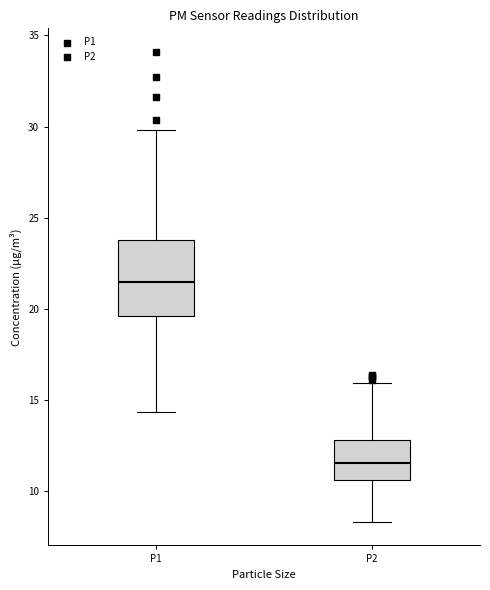

Reading left to right, read every box against the y-axis: the position of its median line, the range the box covers, and the ends of its whiskers. The values are not printed on the chart, so give them approximately, as read against the axis.

P1: median 21.5, box 19.5 to 24.0, whiskers 14.5 to 30.0
P2: median 11.5, box 10.5 to 13.0, whiskers 8.5 to 16.0